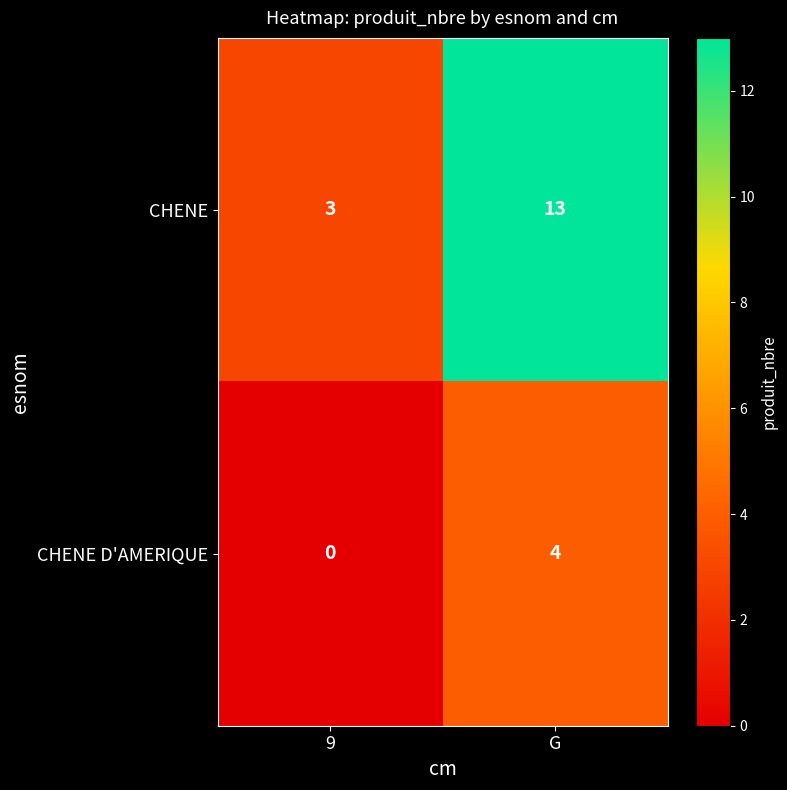

What is the difference between the highest and lowest values at 9?

3